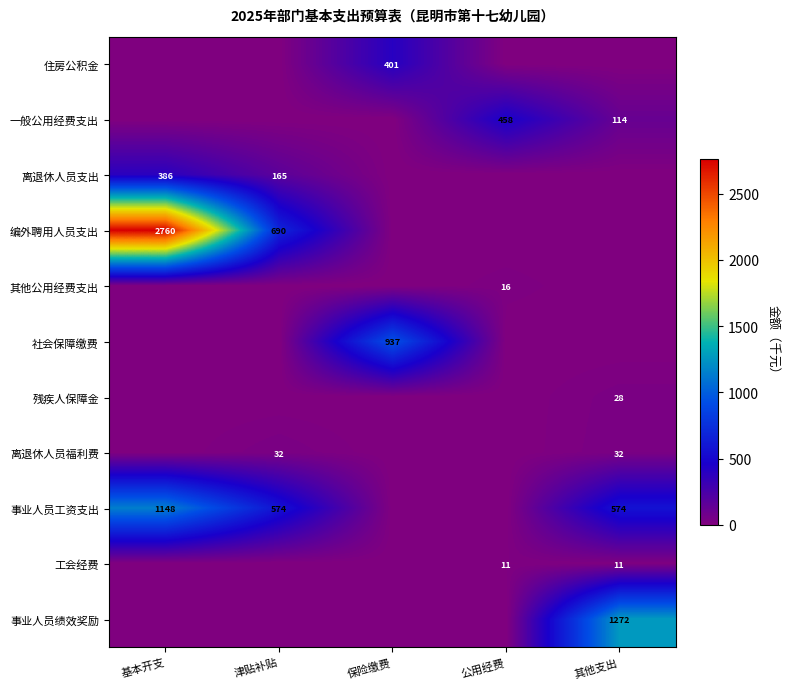

The 离退休人员福利费 series shows 0.0 at 基本开支. True or false?

True